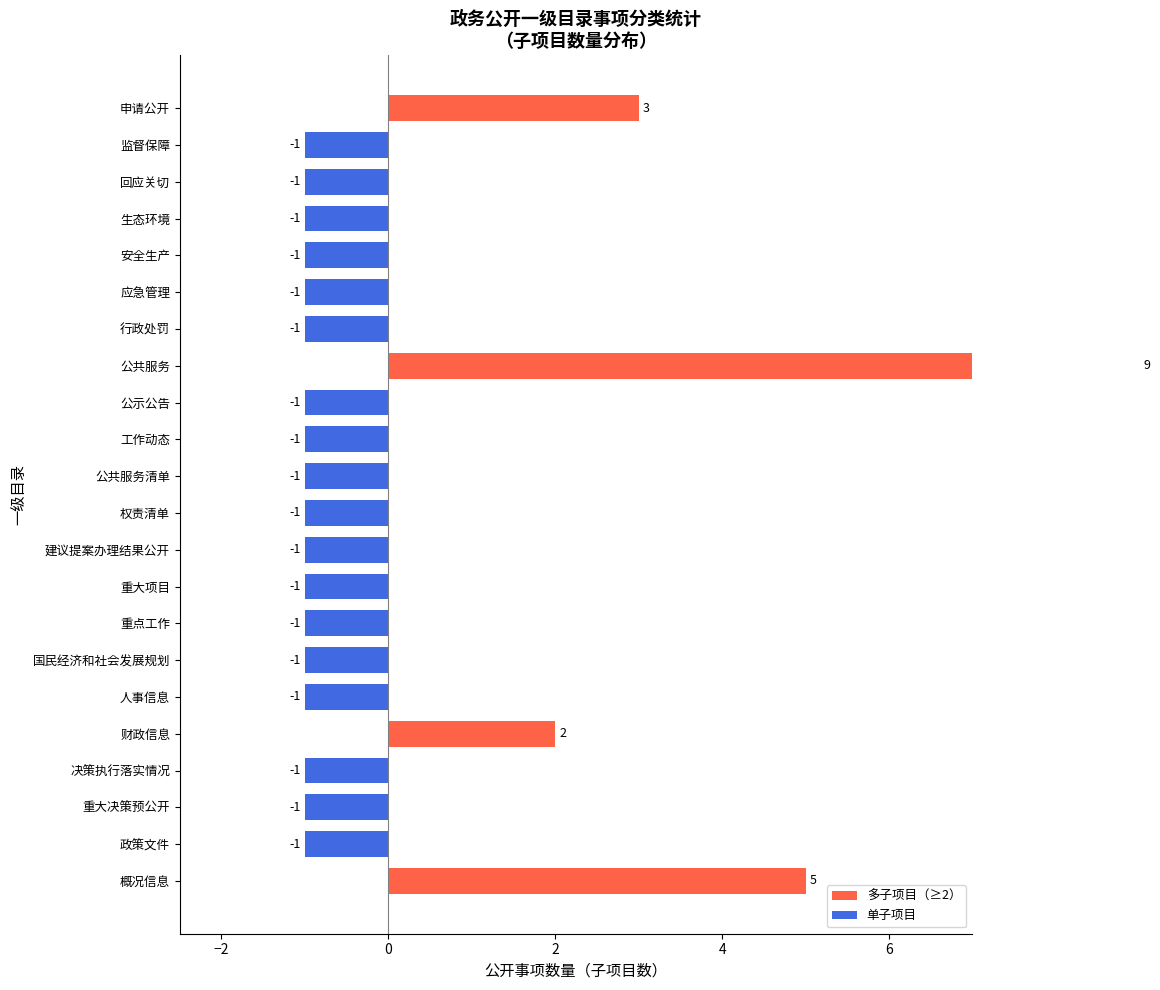

The chart shows a value of -1 at 公共服务清单. True or false?

False